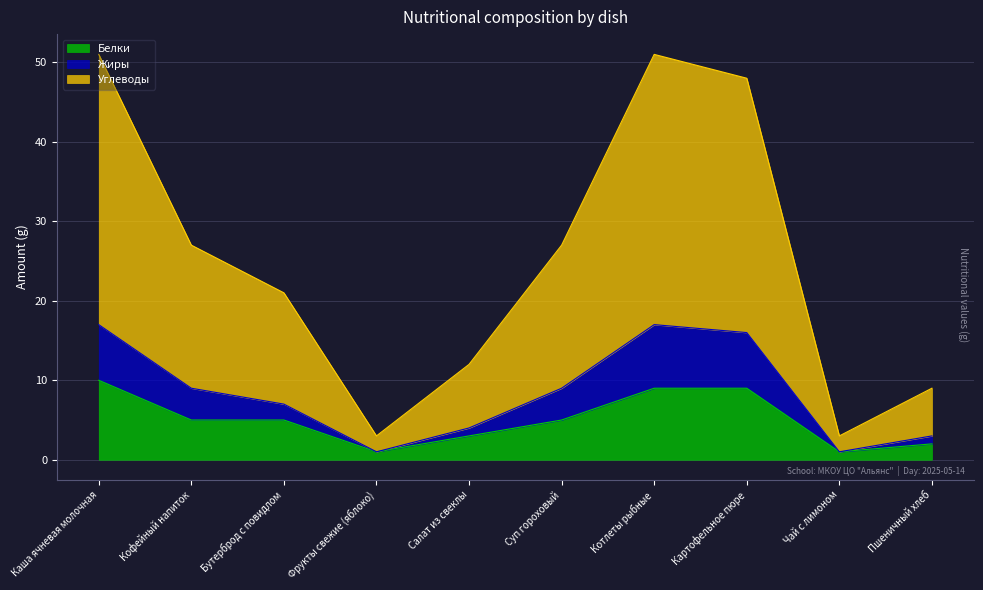

Which series has the largest total across all categories?

Углеводы